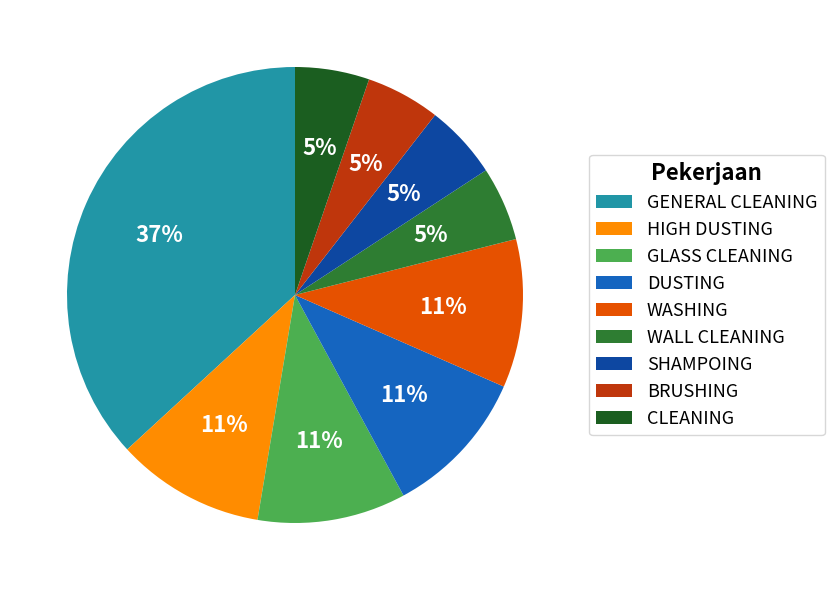

Which slice is the largest?

GENERAL CLEANING